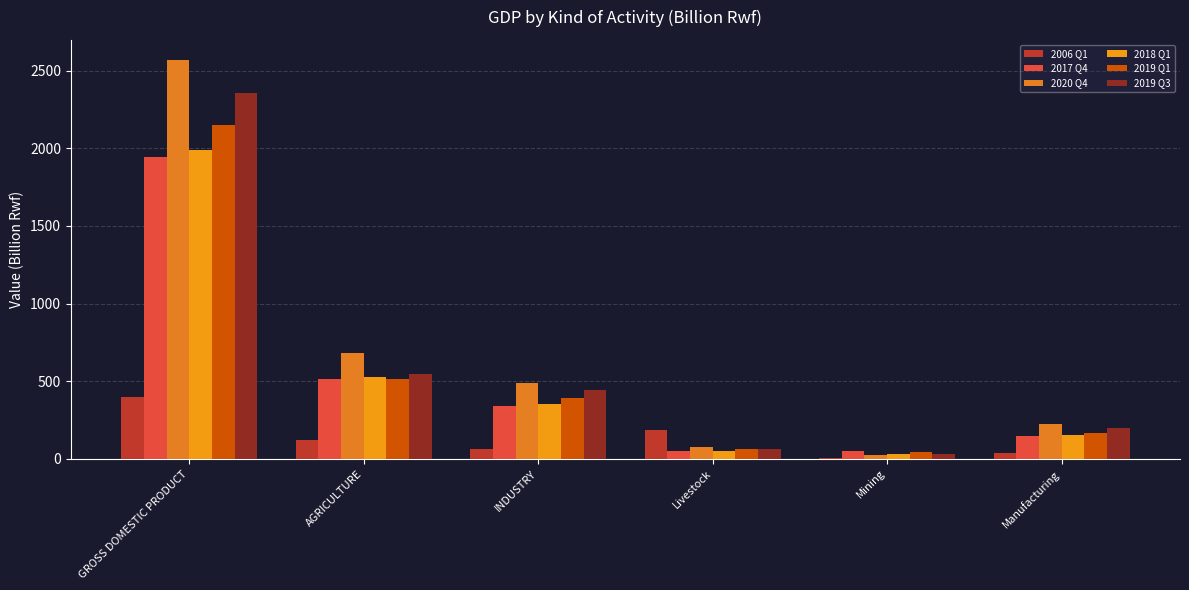

What is the average value of the 2019 Q1 series?

556